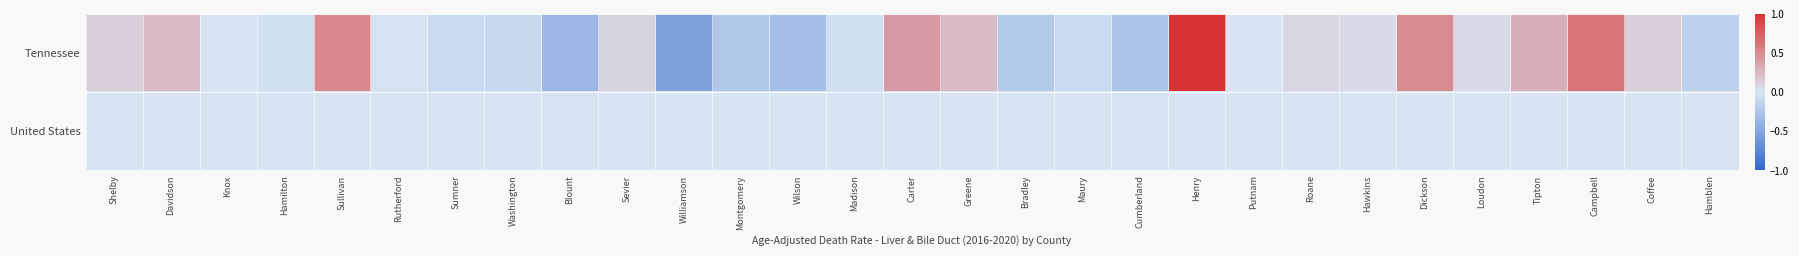

Between Washington and Henry, which series saw the biggest shift?

Tennessee